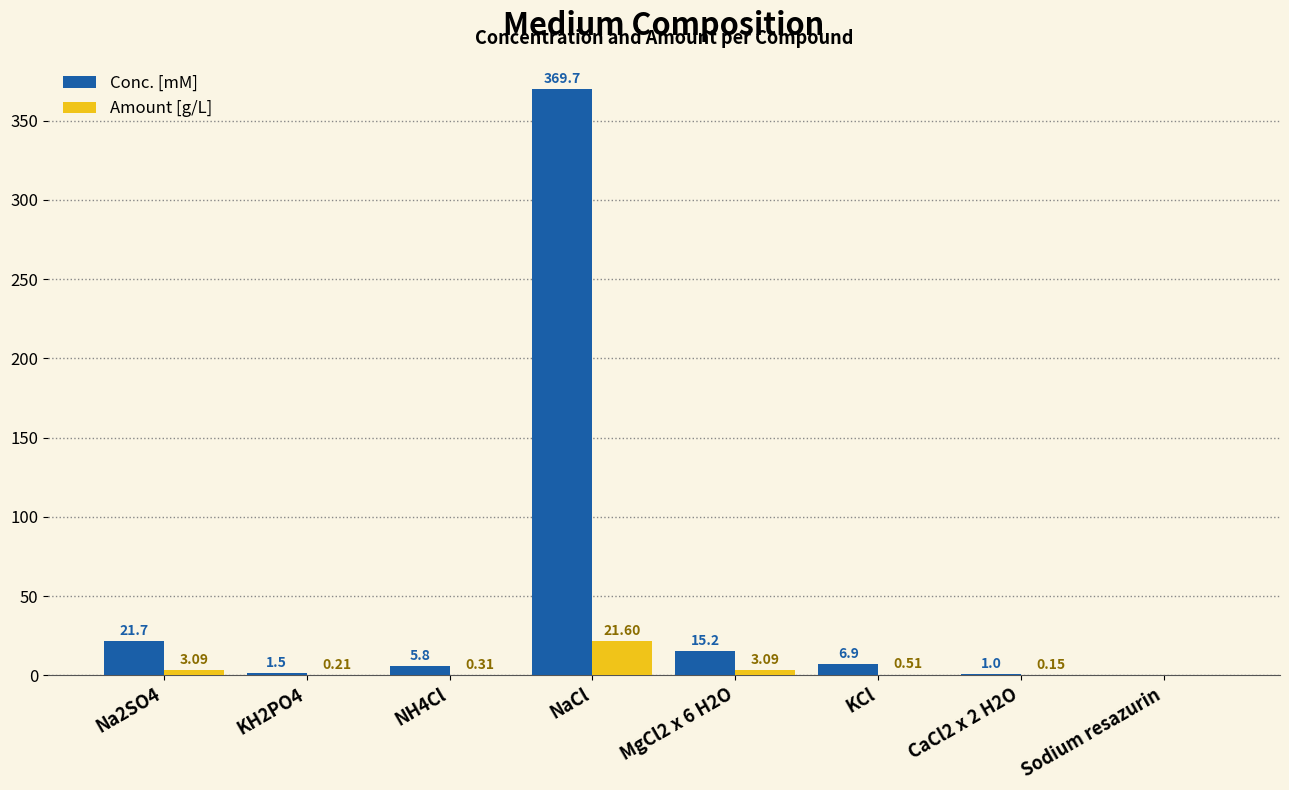

What is the sum of the Amount [g/L] values at KCl and CaCl2 x 2 H2O?

0.7